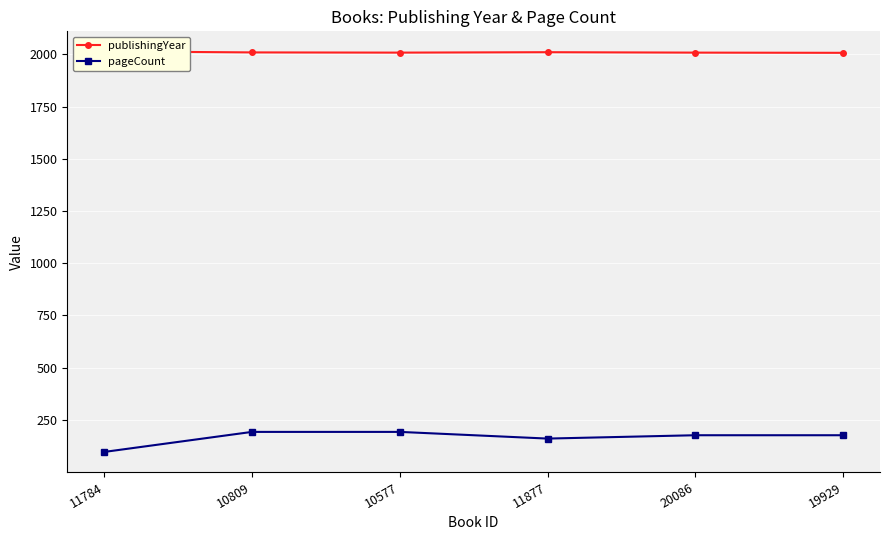

True or false: publishingYear has a value of 2010 at 10809.

True